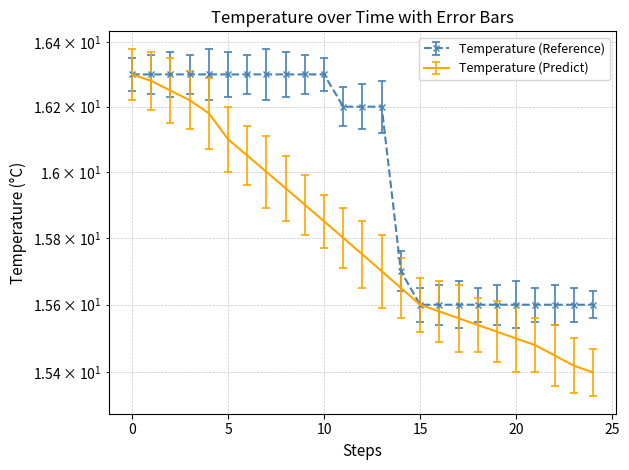

Read the Temperature (Reference) value at 9.

16.3